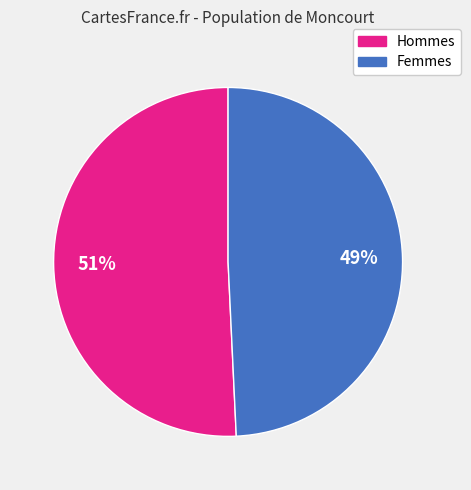

To the nearest percent, what is the average slice percentage?

50%